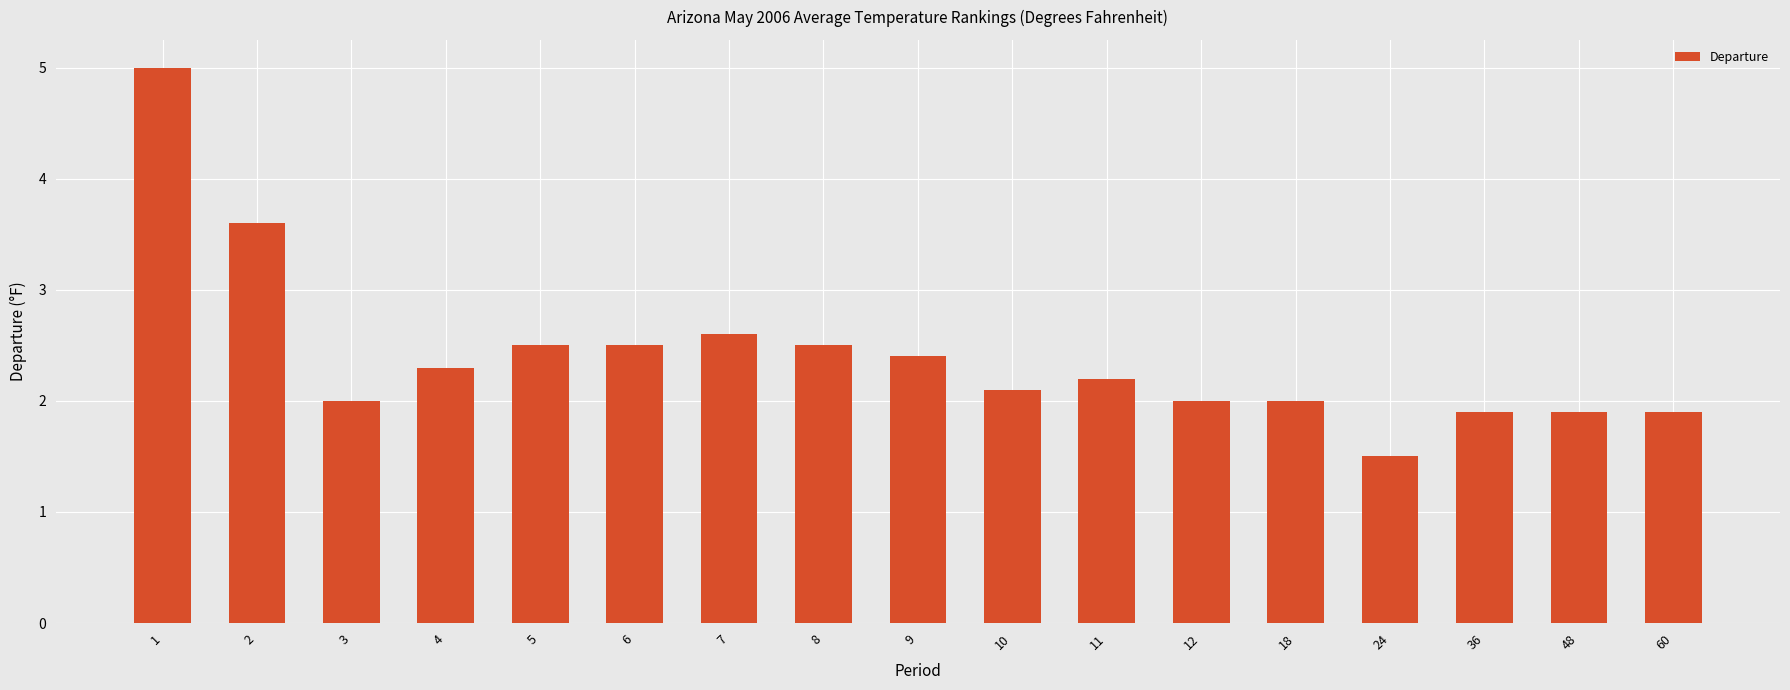

What is the approximate value at 8?

2.5